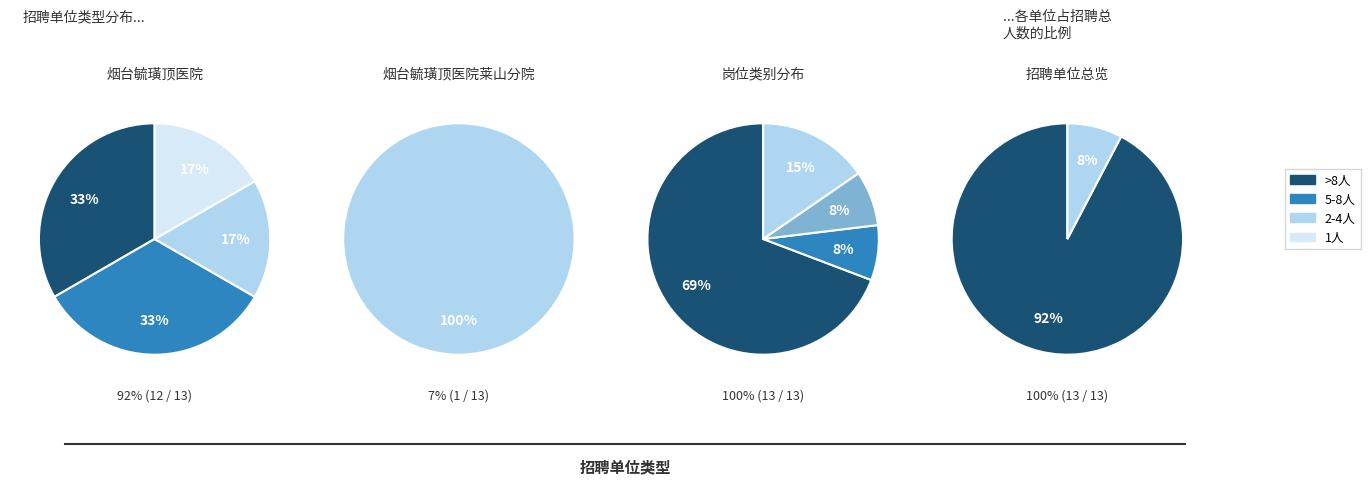

Which has a higher value, 烟台毓璜顶医院 or 烟台毓璜顶医院莱山分院?

烟台毓璜顶医院